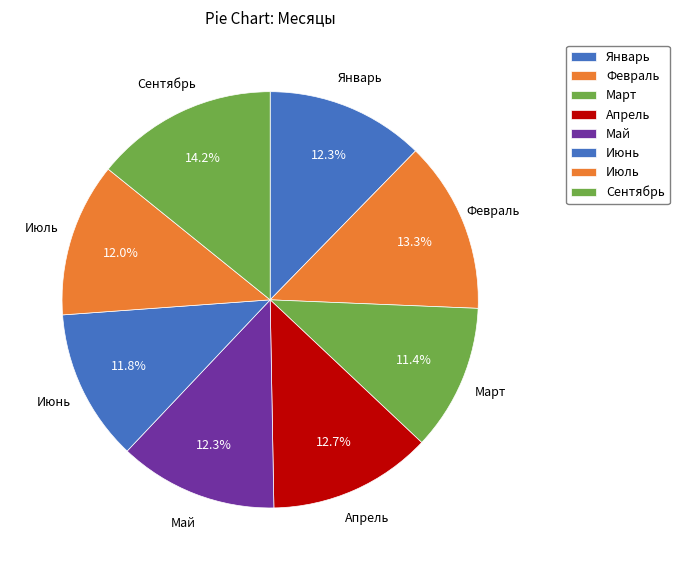

Combined, do Февраль and Июнь account for over 50%?

No